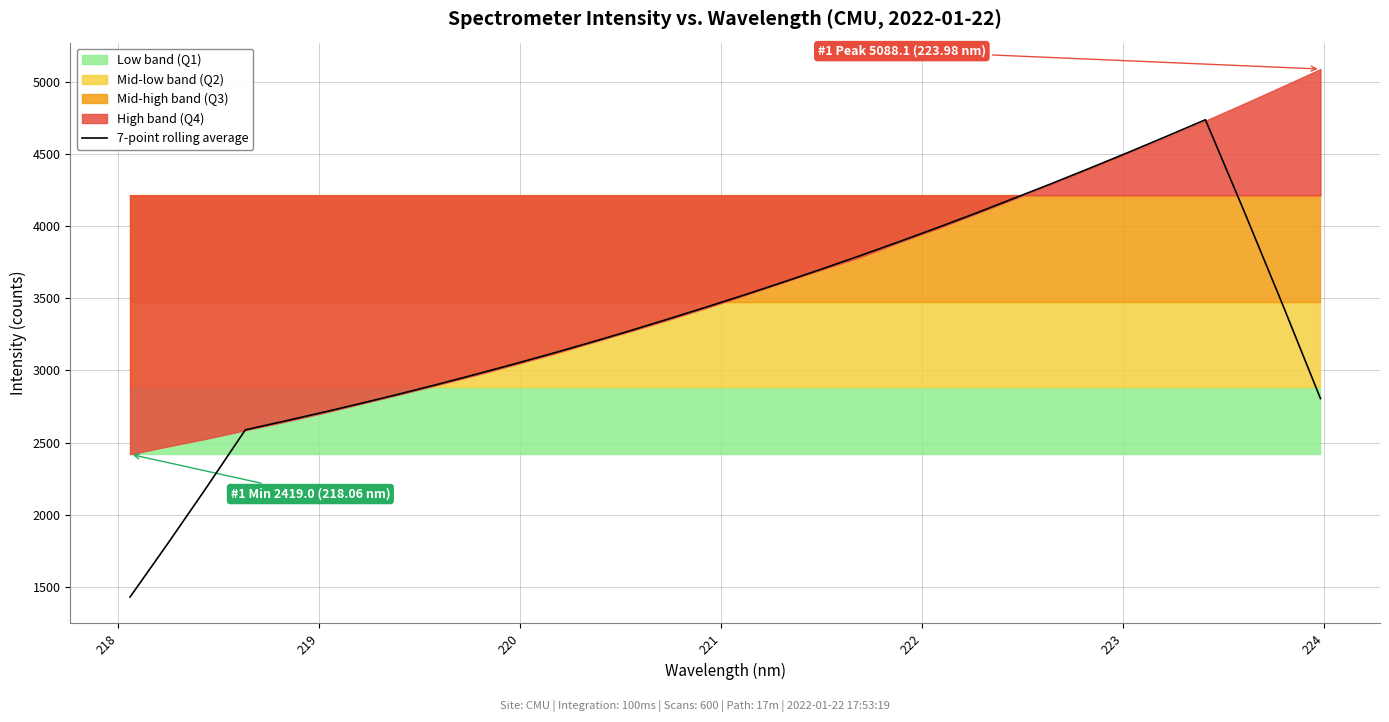

What is the value of the 23rd point from the left?

4087.5